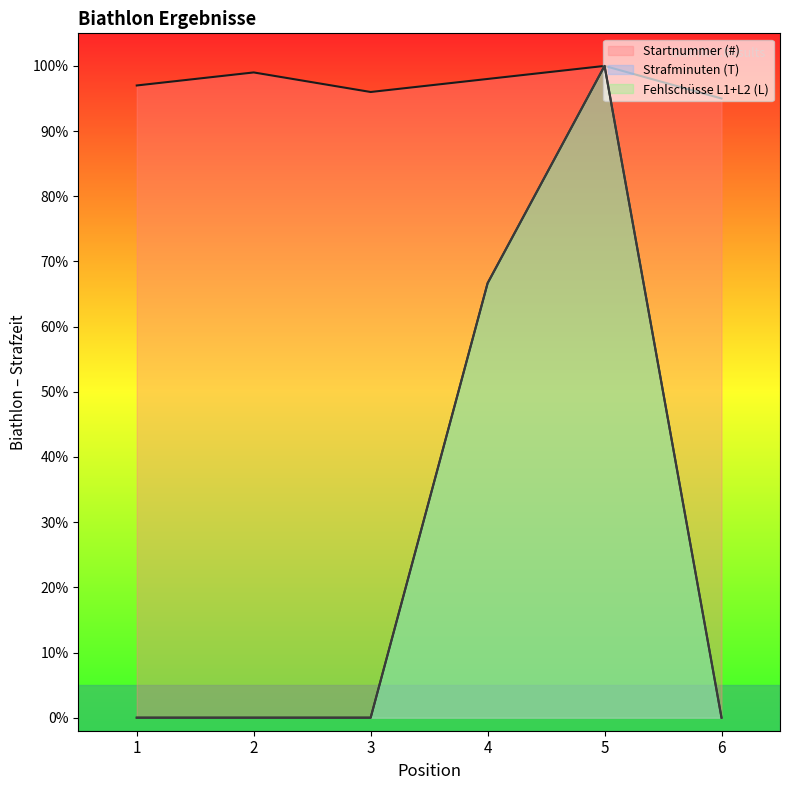

Reading left to right, extract all data points from this chart.

Startnummer (#): 1=97.0	2=99.0	3=96.0	4=98.0	5=100.0	6=95.0
Strafminuten (T): 1=0.0	2=0.0	3=0.0	4=66.7	5=100.0	6=0.0
Fehlschüsse L1+L2 (L): 1=0.0	2=0.0	3=0.0	4=66.7	5=100.0	6=0.0